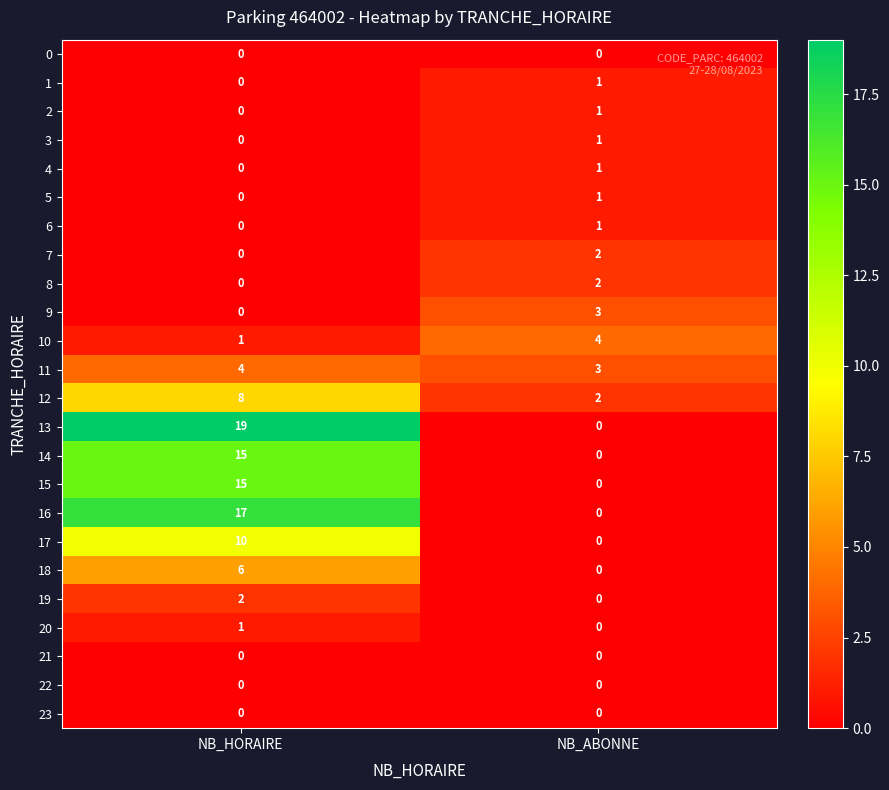

What is the total value across all series at NB_ABONNE?

22